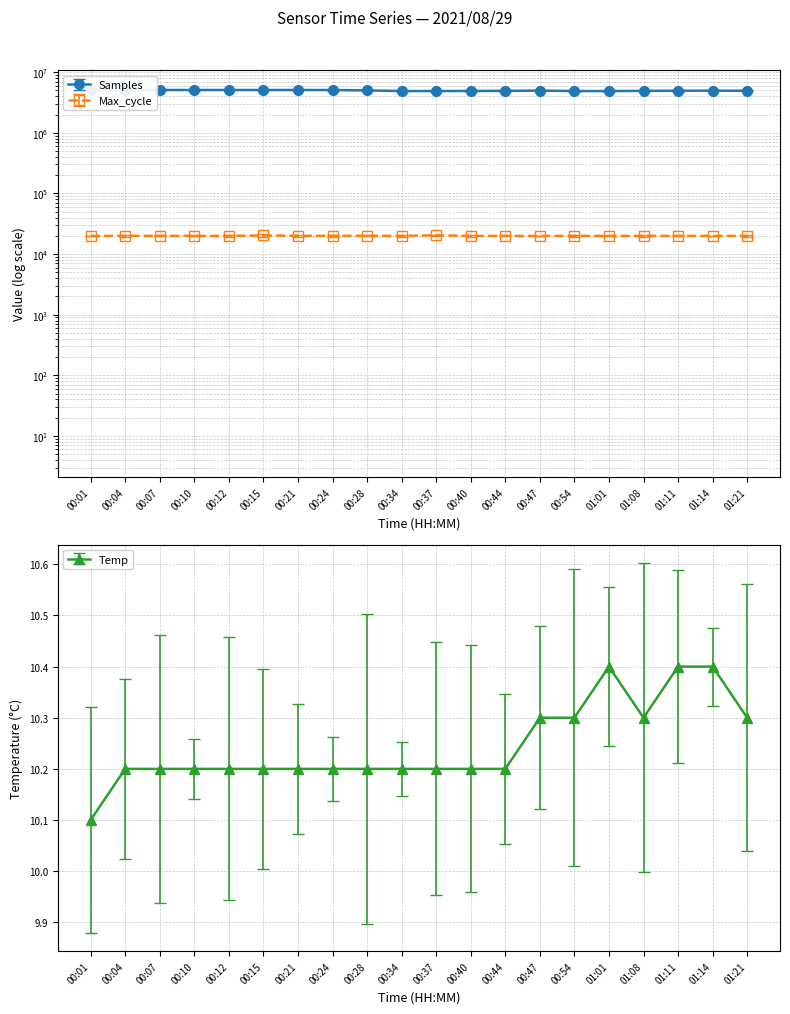

What is the lowest value of the Max_cycle series?

19916.0